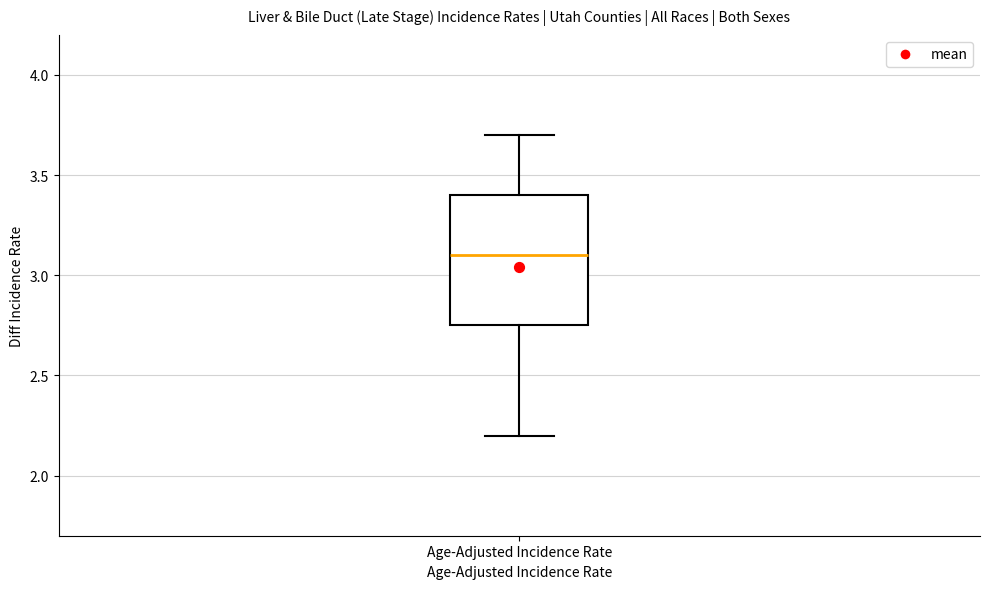

Read this box plot against the y-axis: the position of the median line, the range covered by the box, and the ends of both whiskers. The values are not printed on the chart, so give them approximately, as read against the axis.

median 3.10, box 2.75 to 3.40, whiskers 2.20 to 3.70